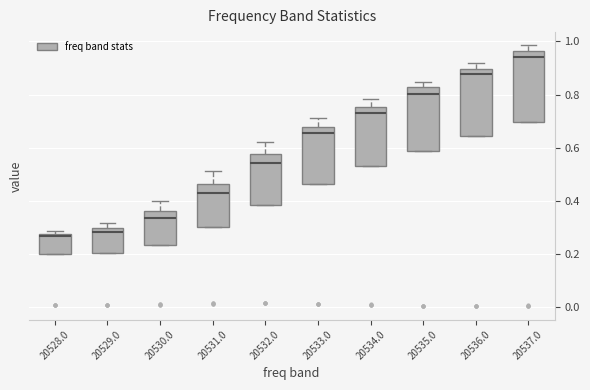

Reading left to right, read every box against the y-axis: the position of its median line, the range the box covers, and the ends of its whiskers. The values are not printed on the chart, so give them approximately, as read against the axis.

20528.0: median 0.26, box 0.20 to 0.28, whiskers 0.20 to 0.28 (just above the box's upper edge)
20529.0: median 0.28, box 0.20 to 0.30, whiskers 0.20 to 0.32
20530.0: median 0.34, box 0.24 to 0.36, whiskers 0.24 to 0.40
20531.0: median 0.42, box 0.30 to 0.46, whiskers 0.30 to 0.52
20532.0: median 0.54, box 0.38 to 0.58, whiskers 0.38 to 0.62
20533.0: median 0.66, box 0.46 to 0.68, whiskers 0.46 to 0.70
20534.0: median 0.74, box 0.54 to 0.76, whiskers 0.54 to 0.78
20535.0: median 0.80, box 0.58 to 0.82, whiskers 0.58 to 0.84
20536.0: median 0.88, box 0.64 to 0.90, whiskers 0.64 to 0.92
20537.0: median 0.94, box 0.70 to 0.96, whiskers 0.70 to 0.98